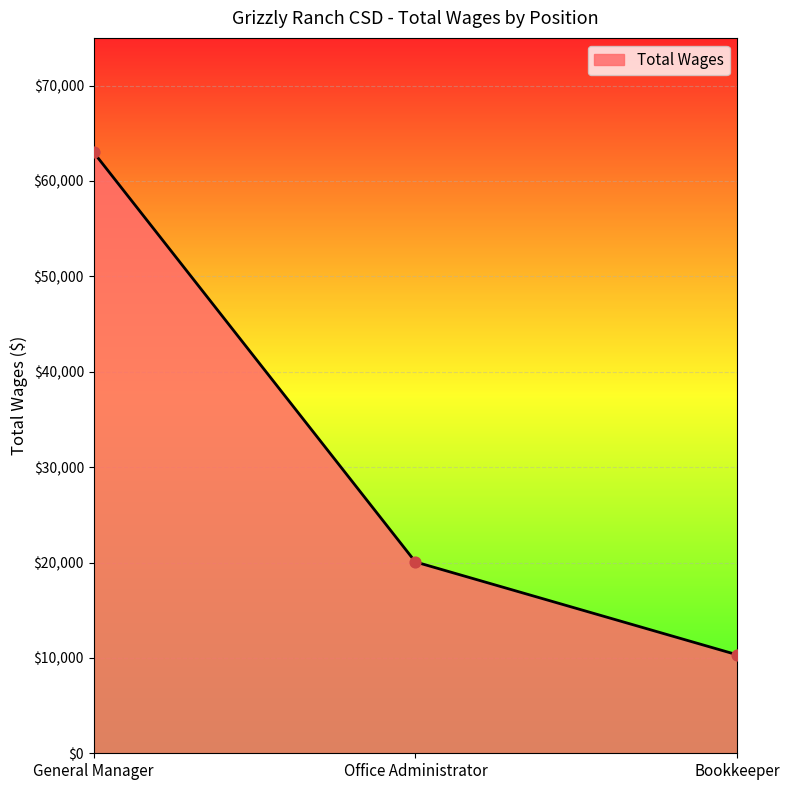

Between Office Administrator and General Manager, which is larger?

General Manager